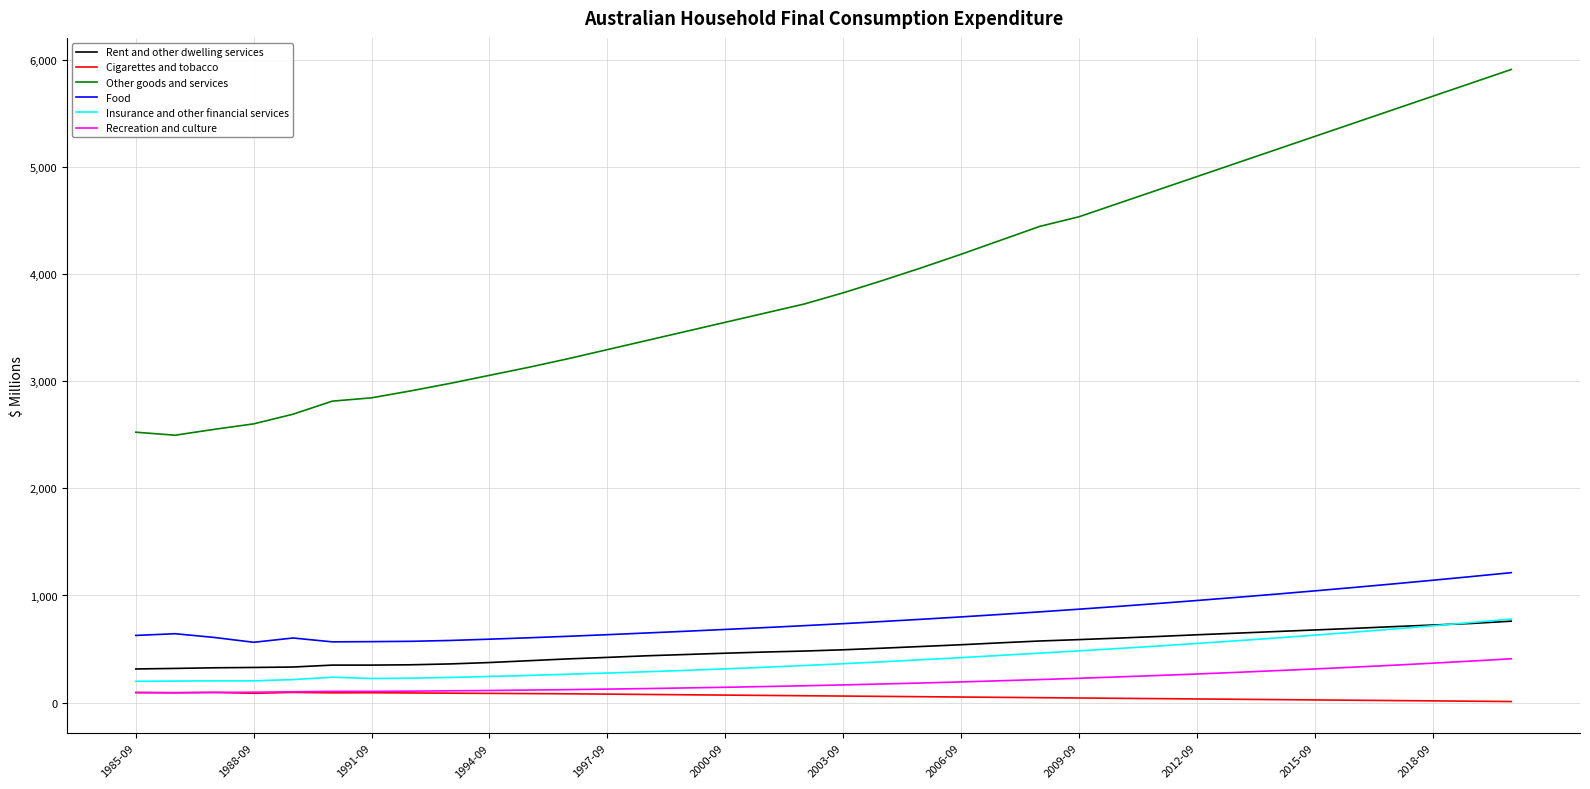

Does the chart display data point markers on the line(s)?

No